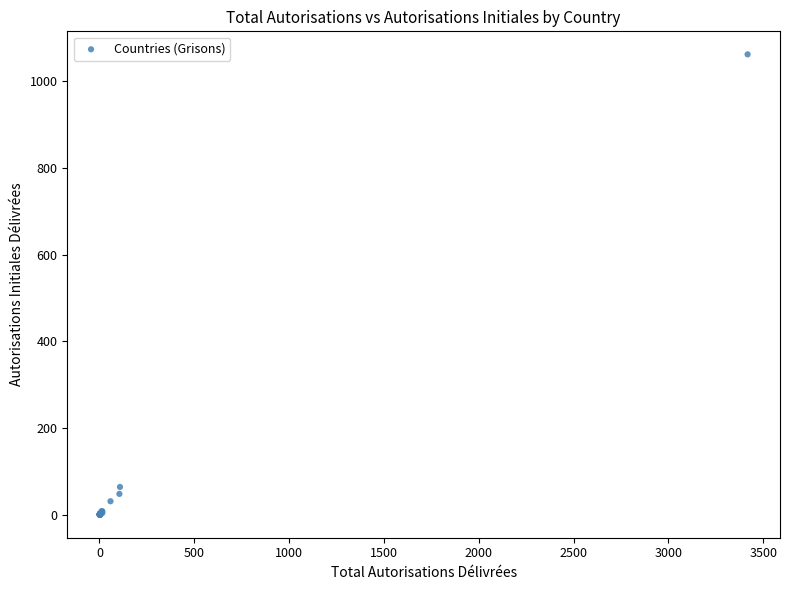

What Y value in the scatter plot is closest to 531?

64